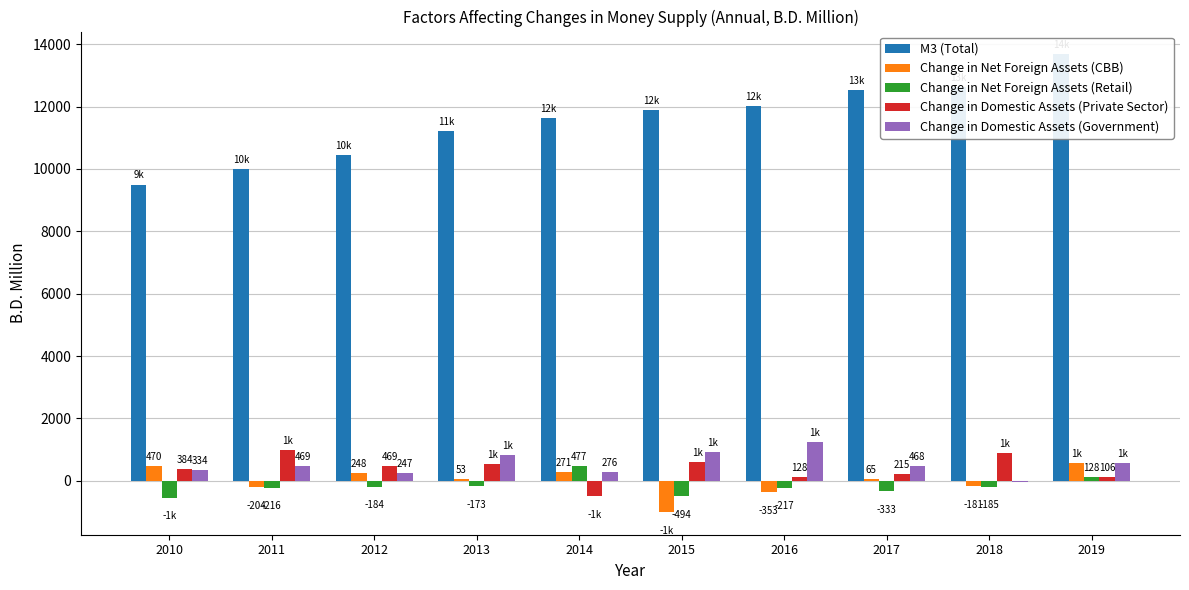

What are all the series names shown in the legend?

M3 (Total), Change in Net Foreign Assets (CBB), Change in Net Foreign Assets (Retail), Change in Domestic Assets (Private Sector), Change in Domestic Assets (Government)